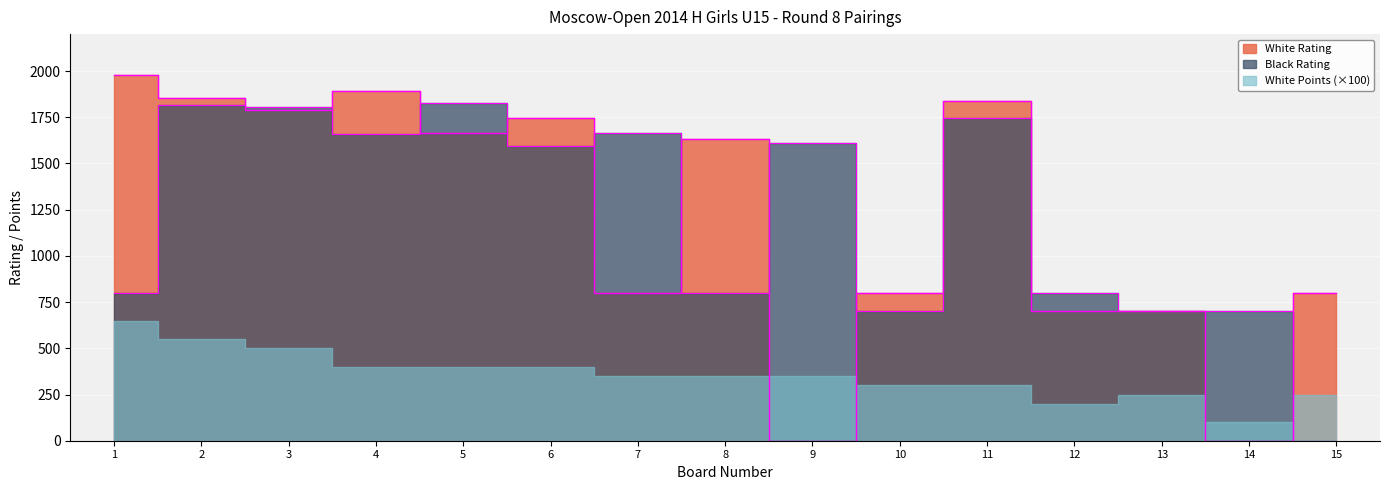

What is the maximum value for White Rating?

1981